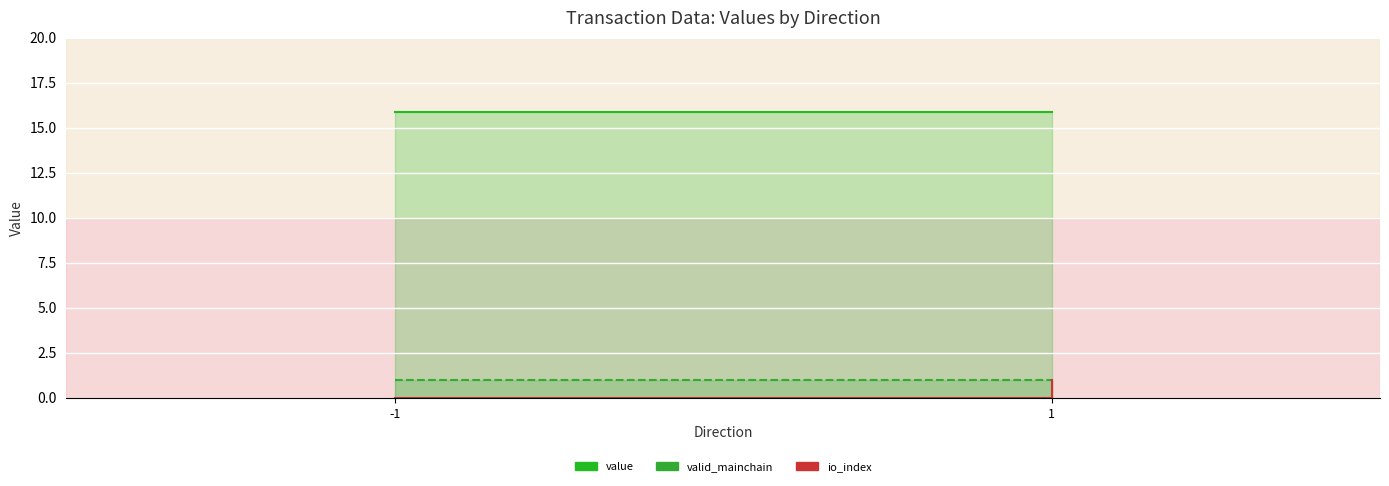

How many lines are shown in the chart?

3